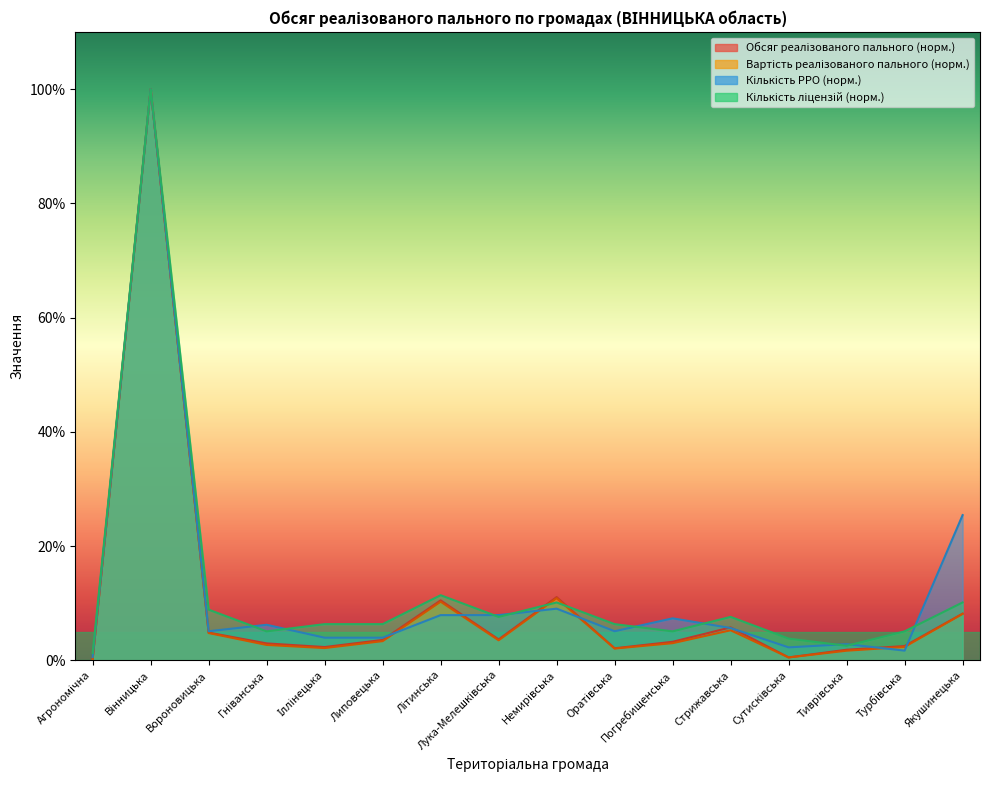

What is the label of the 11th point from the right?

Липовецька